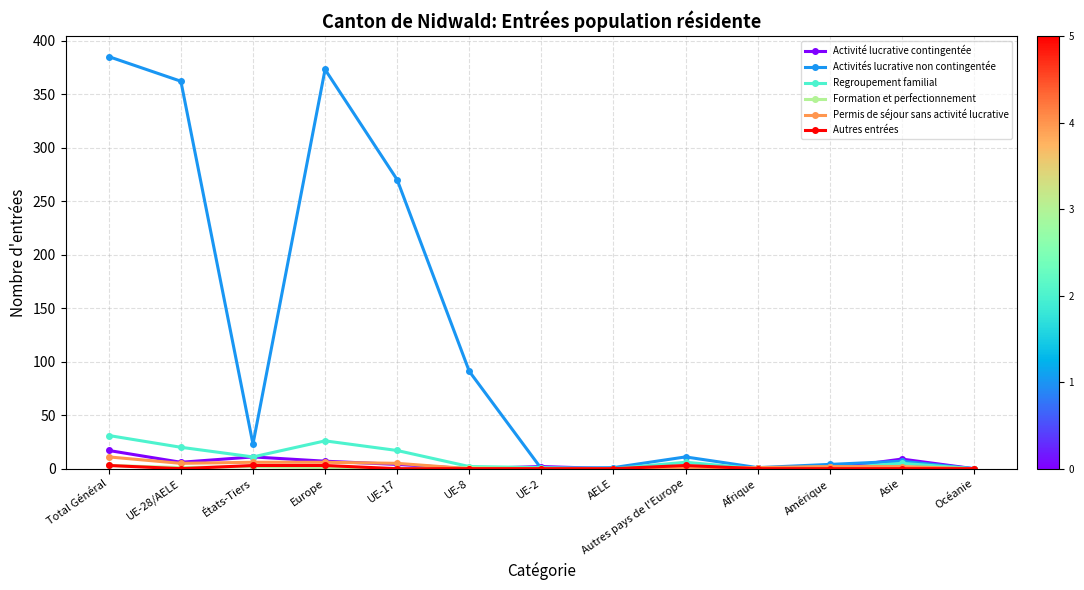

Does the chart have visible grid lines?

Yes